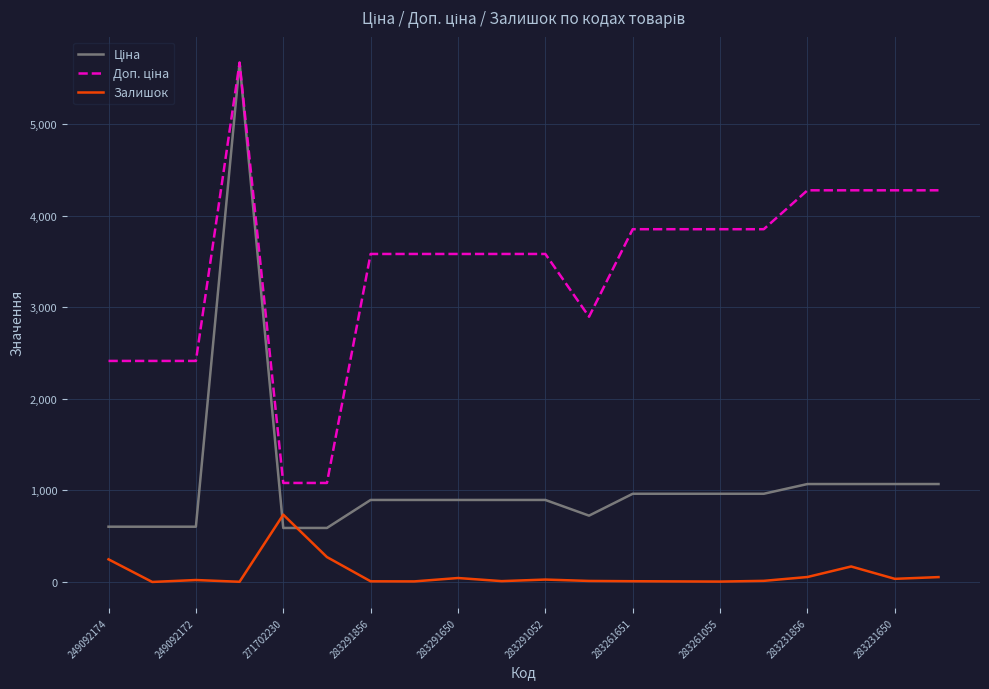

What is the maximum value shown in the chart?

5673.8